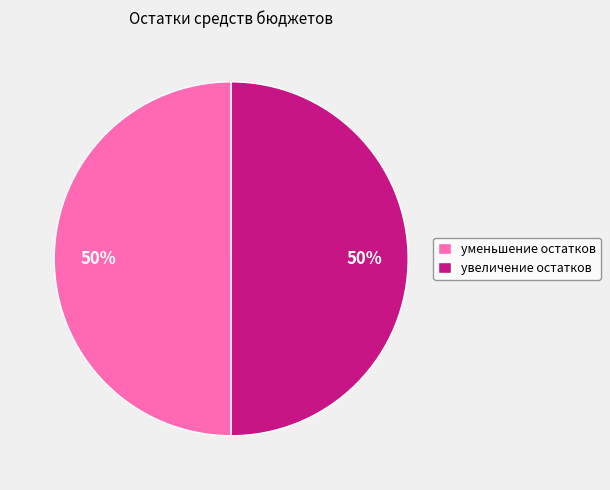

What is the ratio of the value at увеличение остатков to the value at уменьшение остатков?

1.0